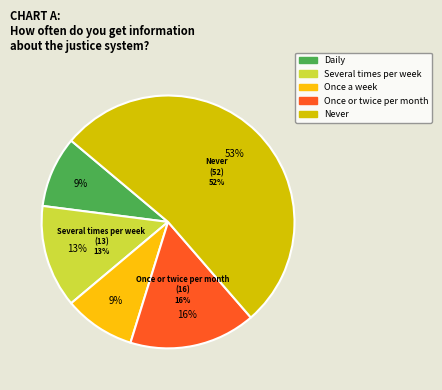

To the nearest percent, what is the difference between the largest and smallest slice percentages?

43%